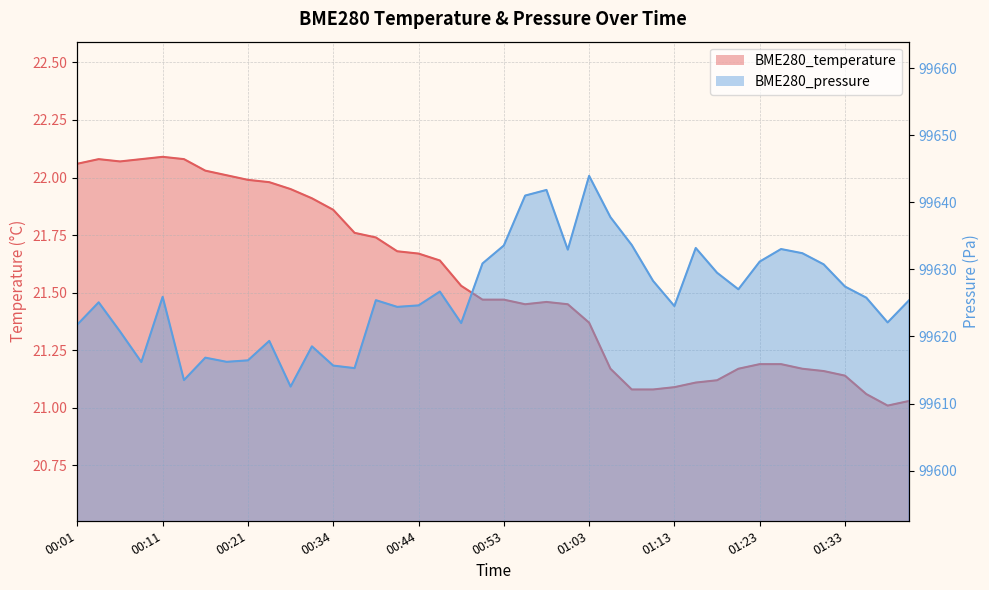

Which label corresponds to the smallest value in the chart?

01:38